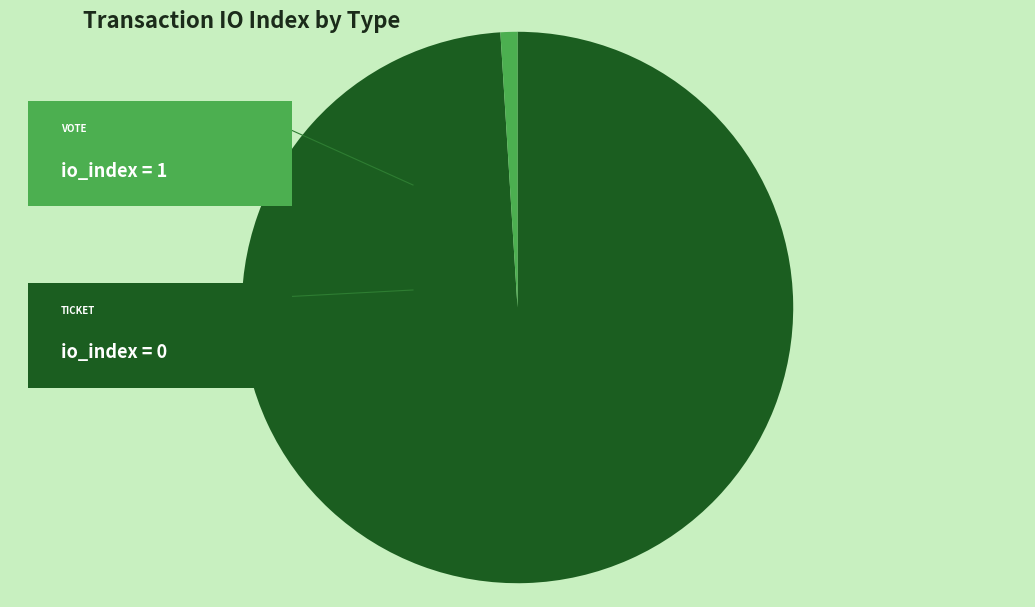

How many slices are in this pie chart?

2